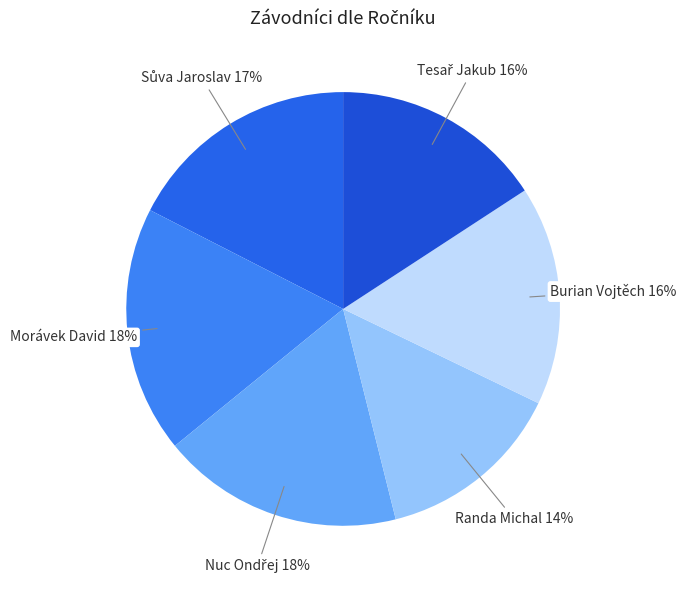

Is it true that Randa Michal is 20% of the pie?

False